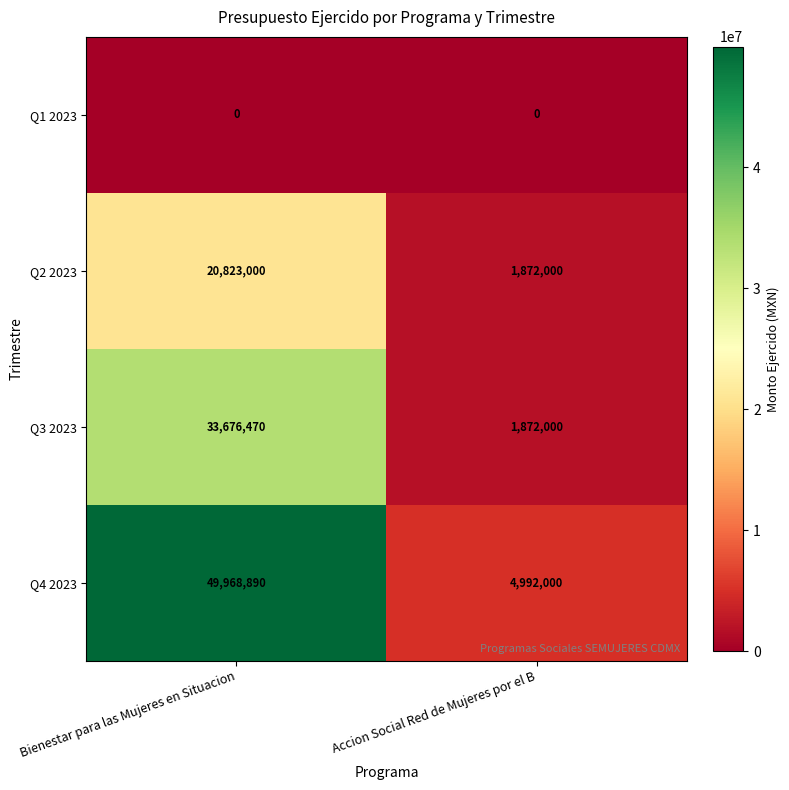

True or false: Q4 2023 has a value of 4992000 at Accion Social Red de Mujeres por el B.

True